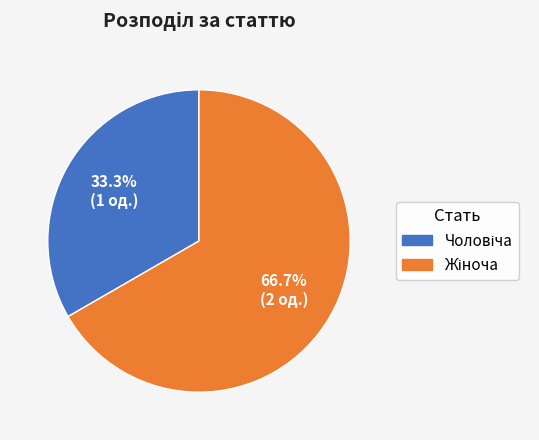

Does any single category account for the majority?

Yes